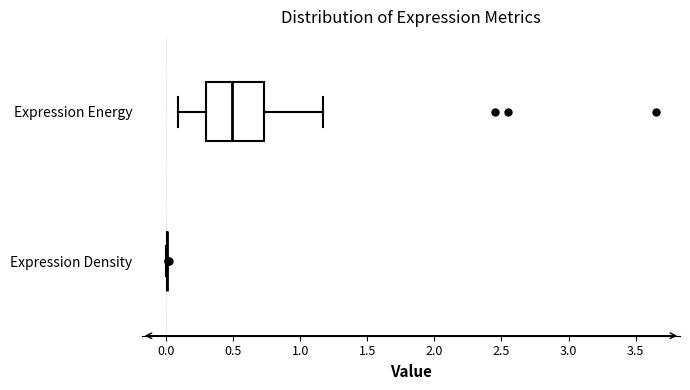

Where is the right edge of the box for Expression Energy on the x-axis? The values are not printed on the chart, so give them approximately, as read against the axis.

0.75